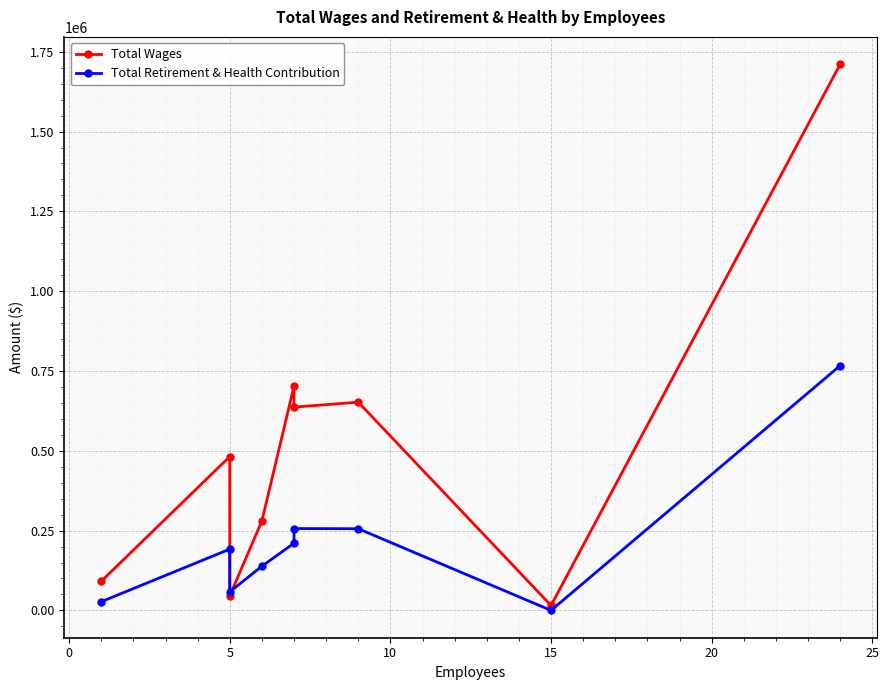

True or false: Total Wages has more than 2 interior local peaks.

True